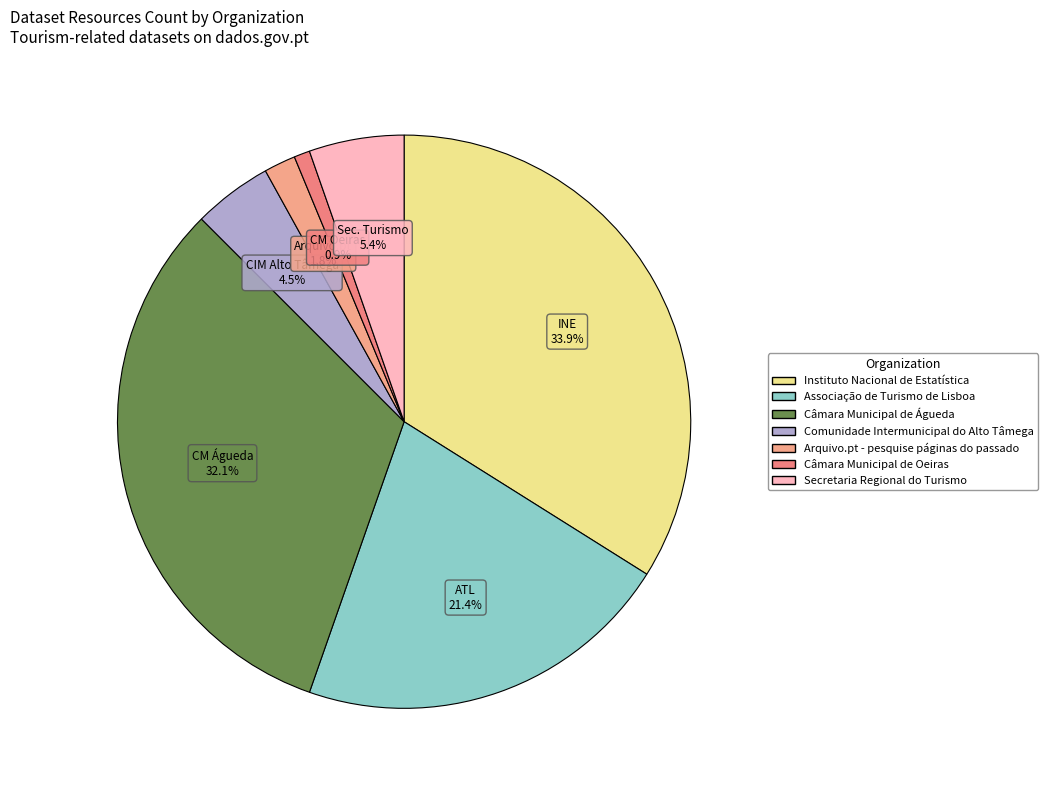

To the nearest percent, what is the difference between the Secretaria Regional do Turismo and Comunidade Intermunicipal do Alto Tâmega slice percentages?

1%